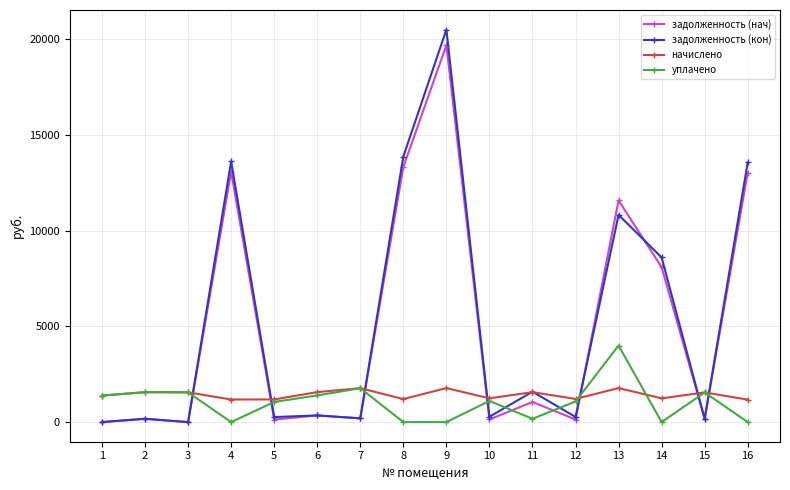

How many intersections are there between уплачено and задолженность (нач)?

9